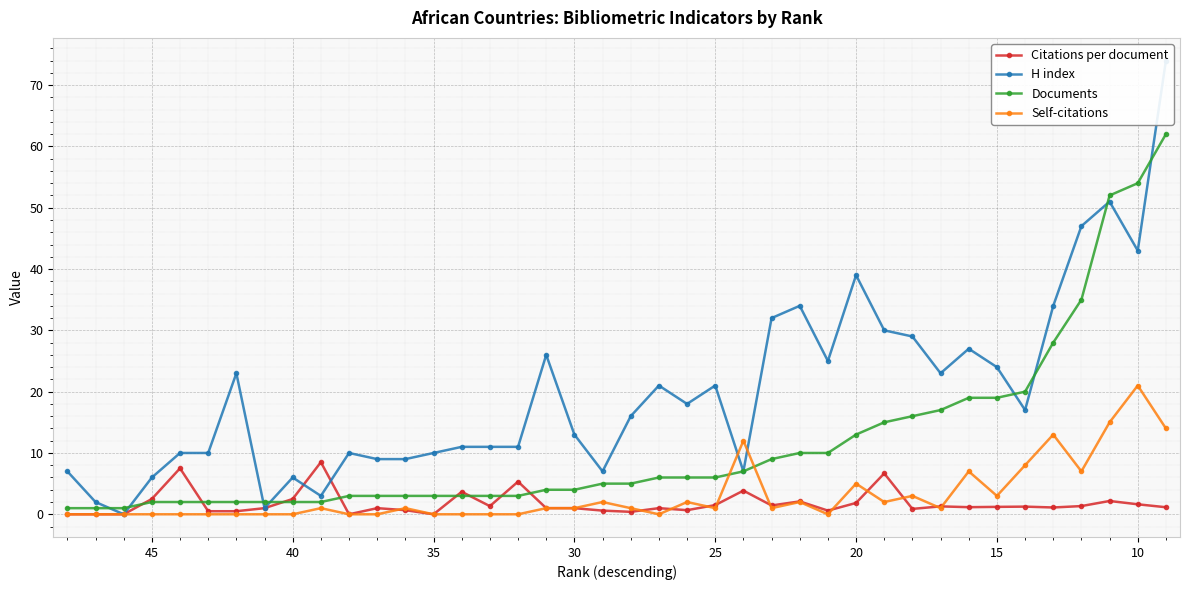

In Self-citations, how many points are lower than both neighbors (excluding endpoints)?

8